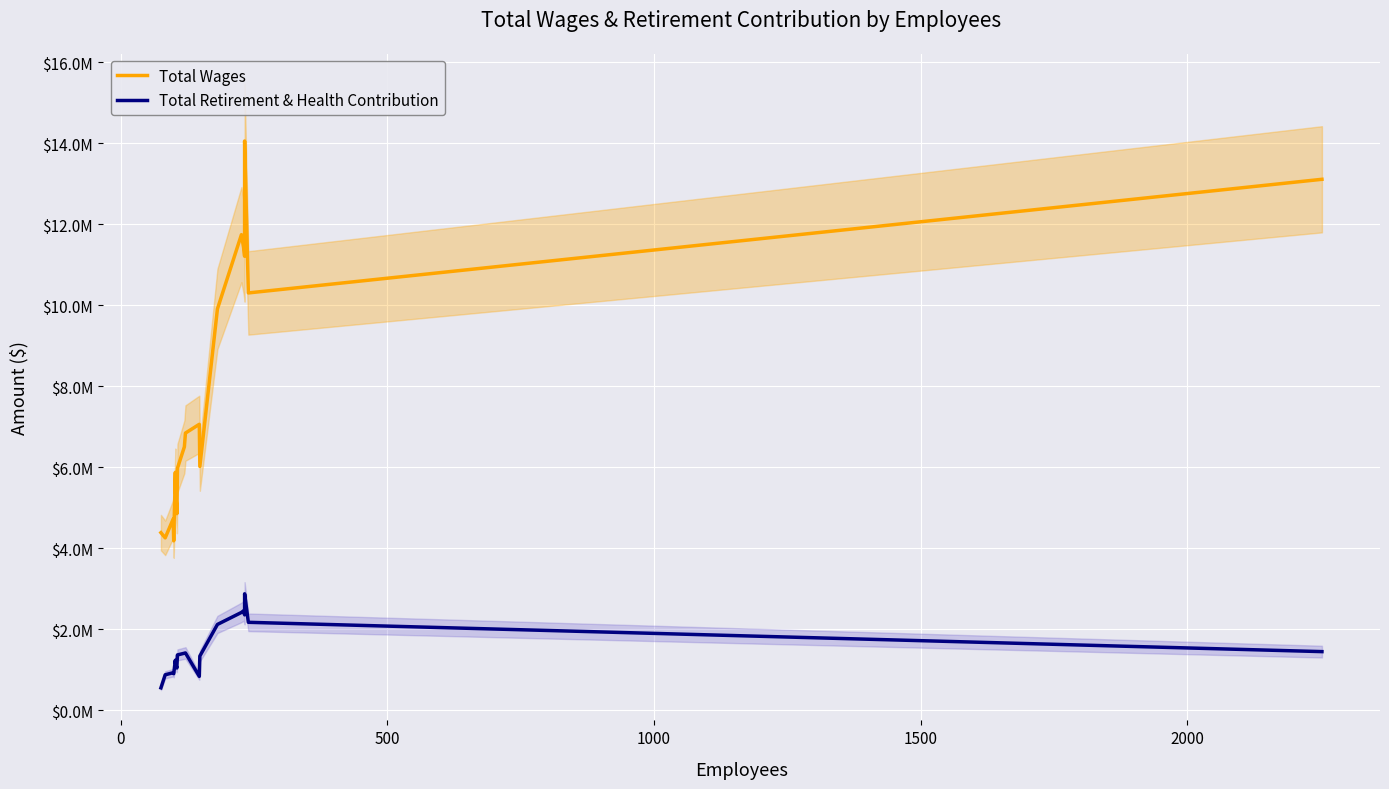

What is the average value of the Total Retirement & Health Contribution series?

1504015